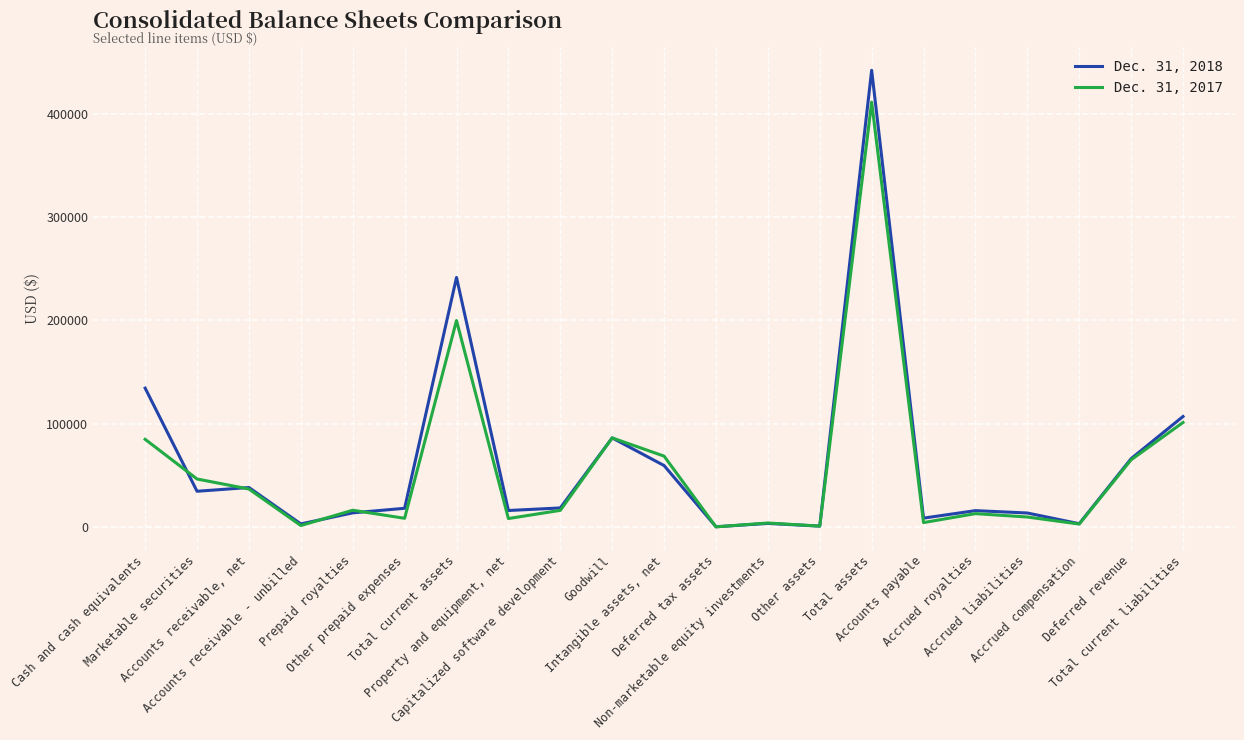

List the labels in order of Dec. 31, 2017 value, largest first.

Total assets, Total current assets, Total current liabilities, Goodwill, Cash and cash equivalents, Intangible assets, net, Deferred revenue, Marketable securities, Accounts receivable, net, Prepaid royalties, Capitalized software development, Accrued royalties, Accrued liabilities, Other prepaid expenses, Property and equipment, net, Accounts payable, Non-marketable equity investments, Accrued compensation, Accounts receivable - unbilled, Other assets, Deferred tax assets